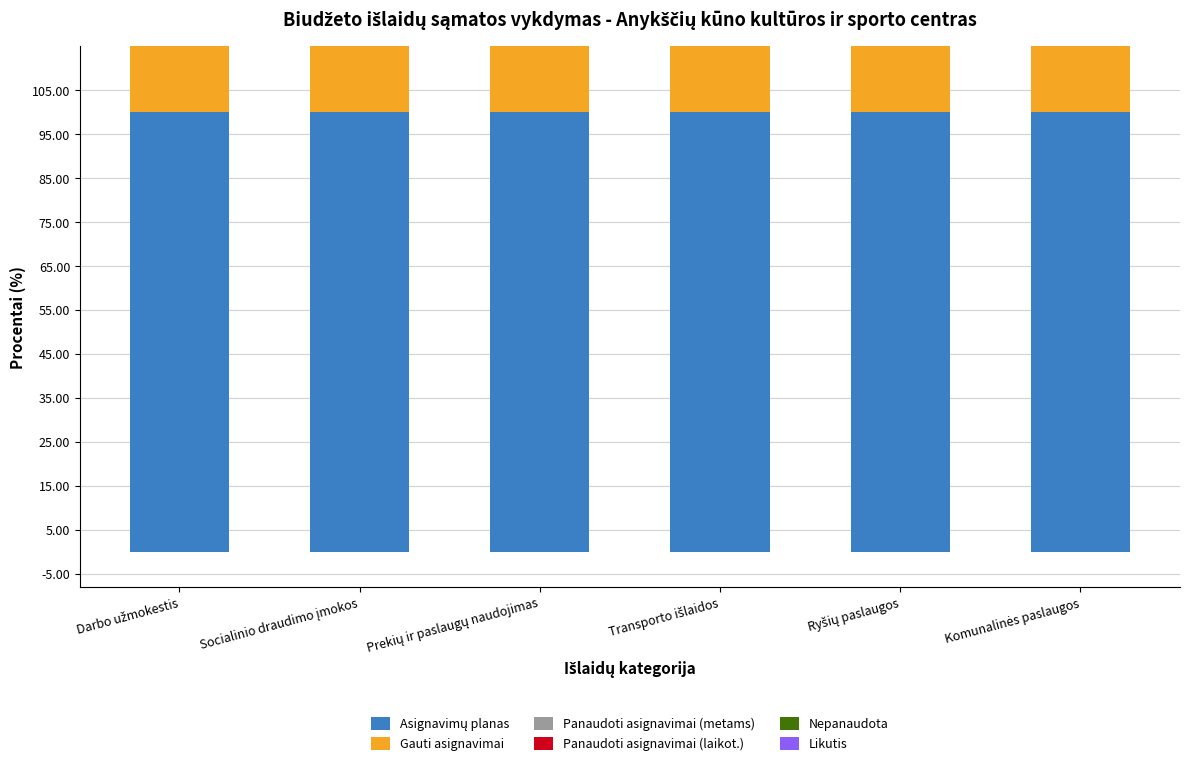

Where is Panaudoti asignavimai (laikot.) nearest to the value 92?

Komunalinės paslaugos